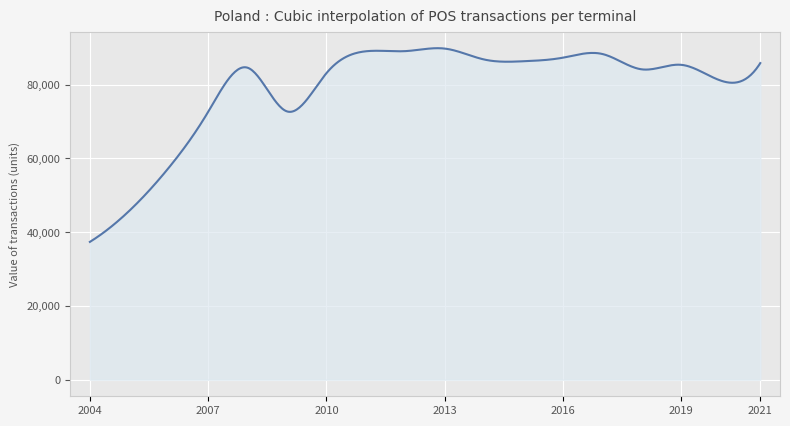

What is the minimum value shown in the chart?

37358.8